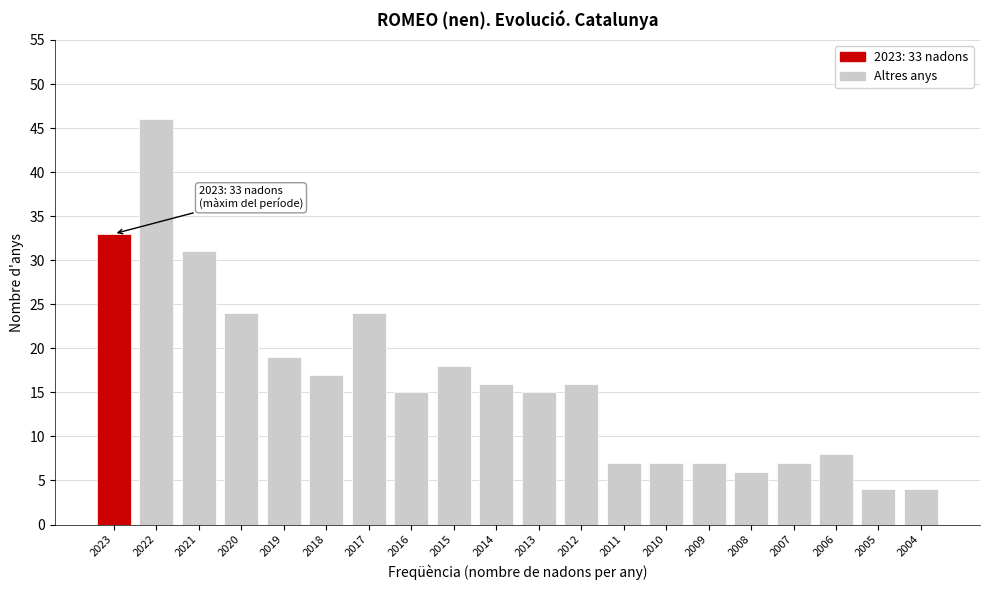

Reading left to right, what are all the values shown in this chart?

33	46	31	24	19	17	24	15	18	16	15	16	7	7	7	6	7	8	4	4